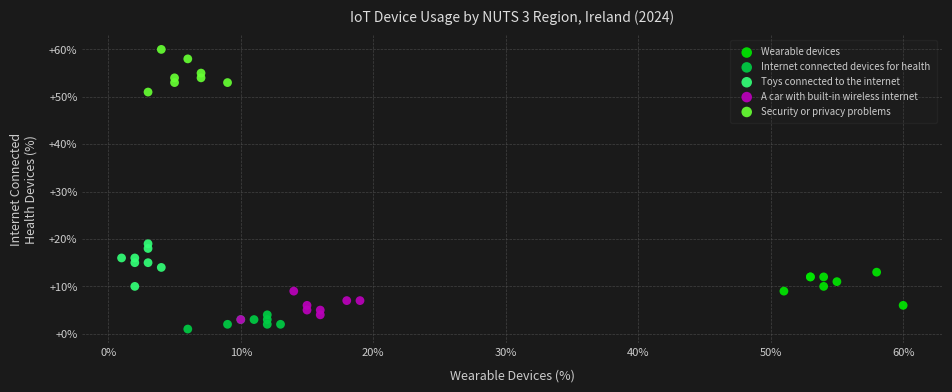

Which series contains the highest Y value?

Security or privacy problems